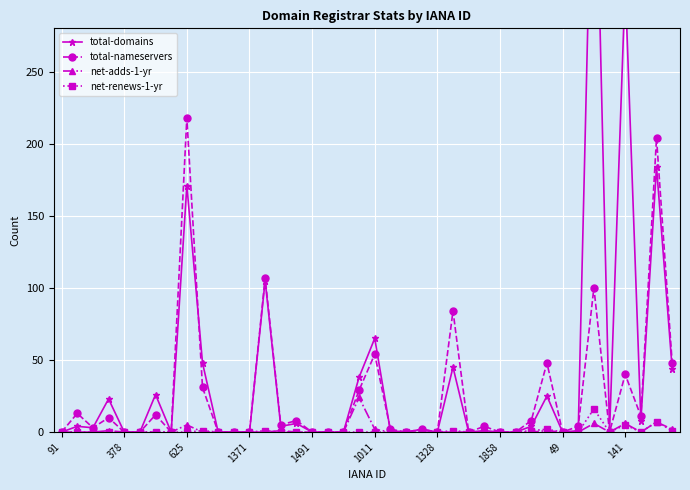

Between 14 and 28, which series saw the biggest shift?

total-nameservers